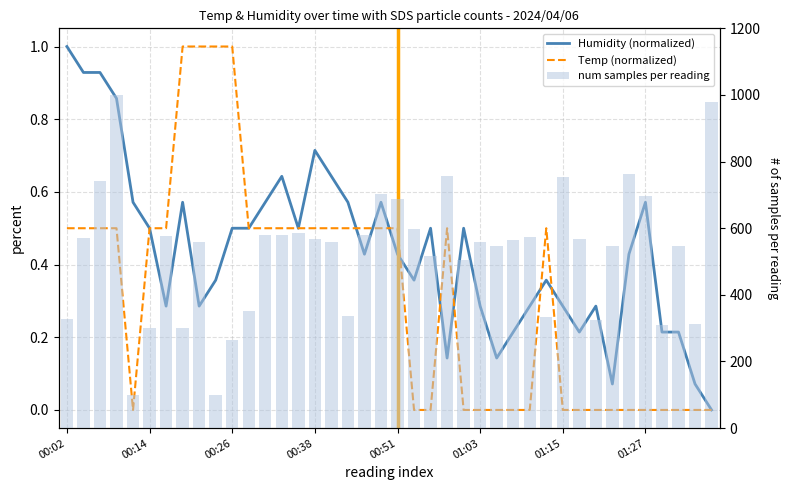

What is the label of the 10th bar from the left?

9